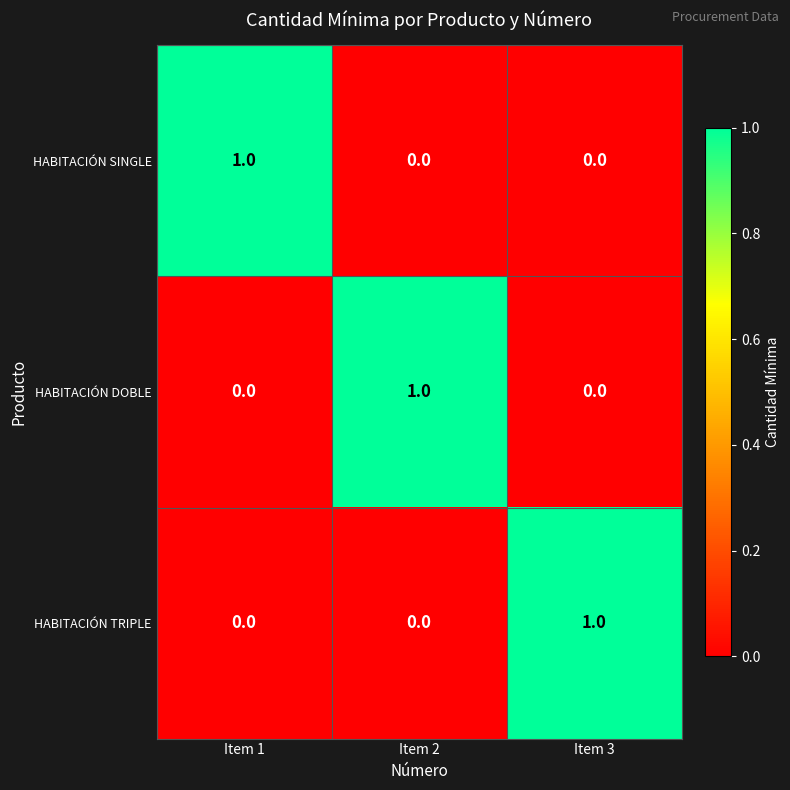

True or false: HABITACIÓN DOBLE has a value of 2 at Item 2.

False